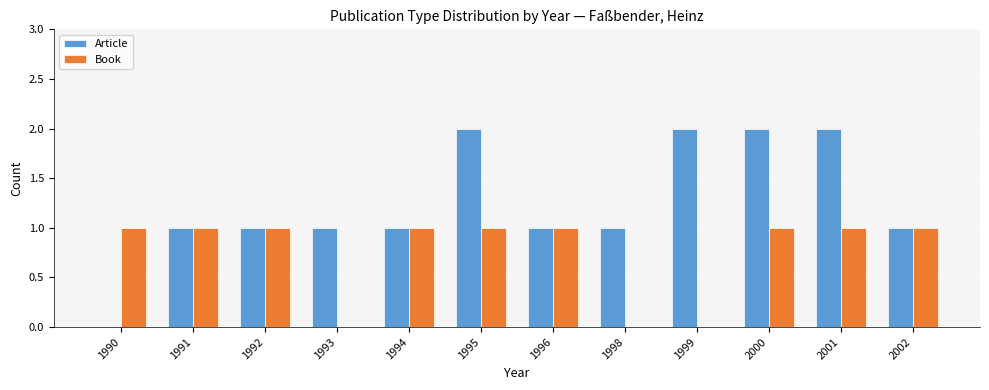

What are all the series names shown in the legend?

Article, Book